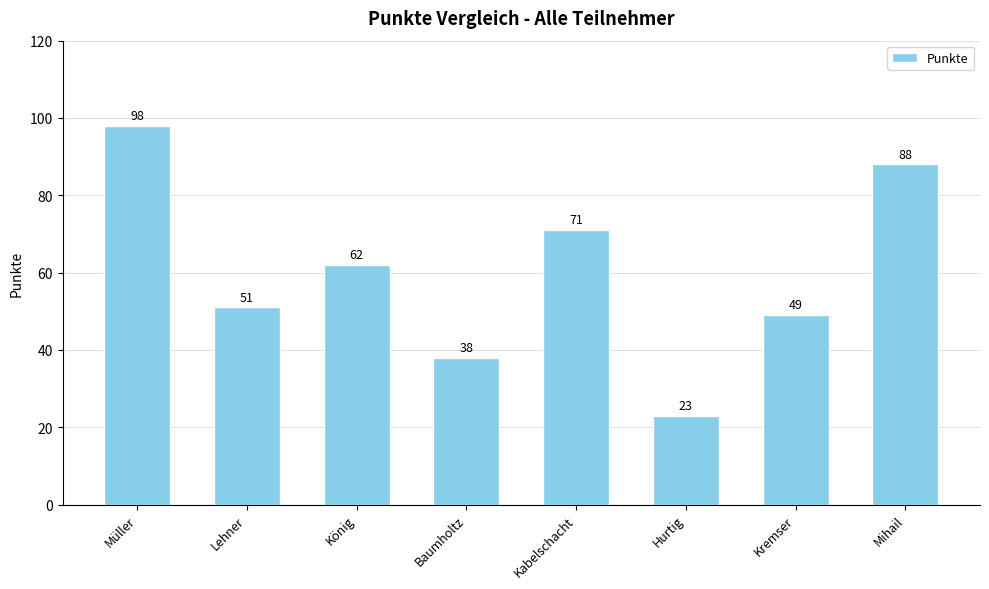

What is the sum of the values at Baumholtz and König?

100